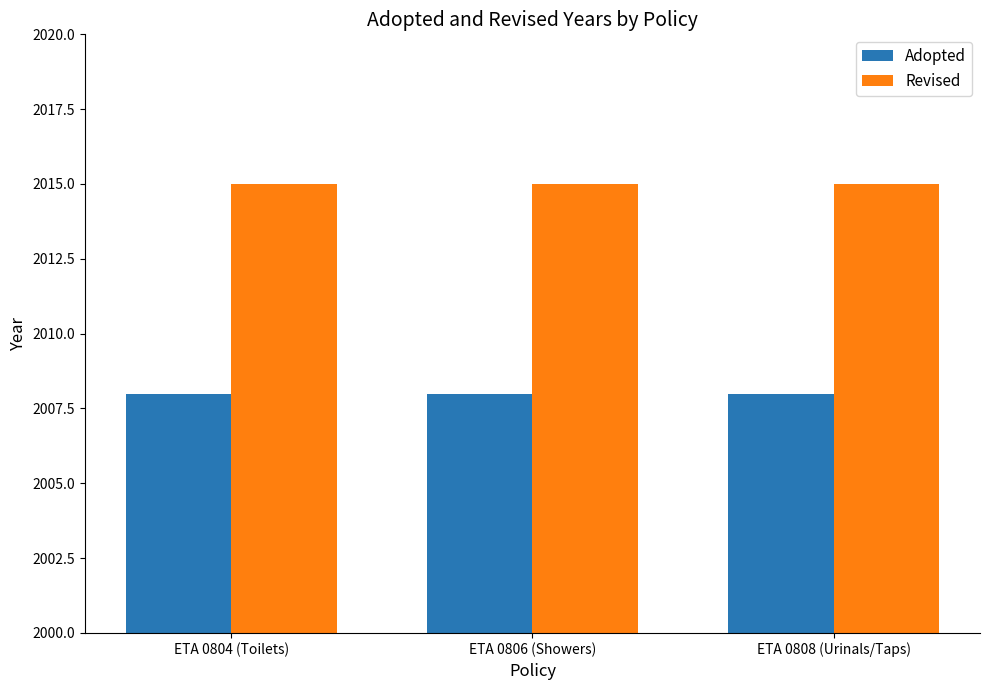

What is the difference between the highest and lowest values at ETA 0808 (Urinals/Taps)?

7